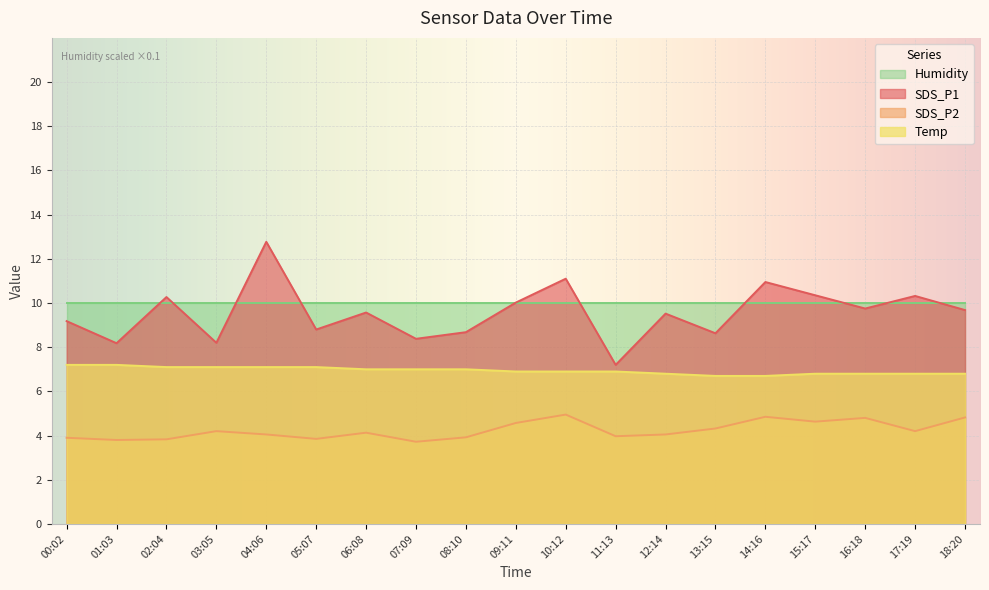

Where is the first local minimum for SDS_P1?

01:03